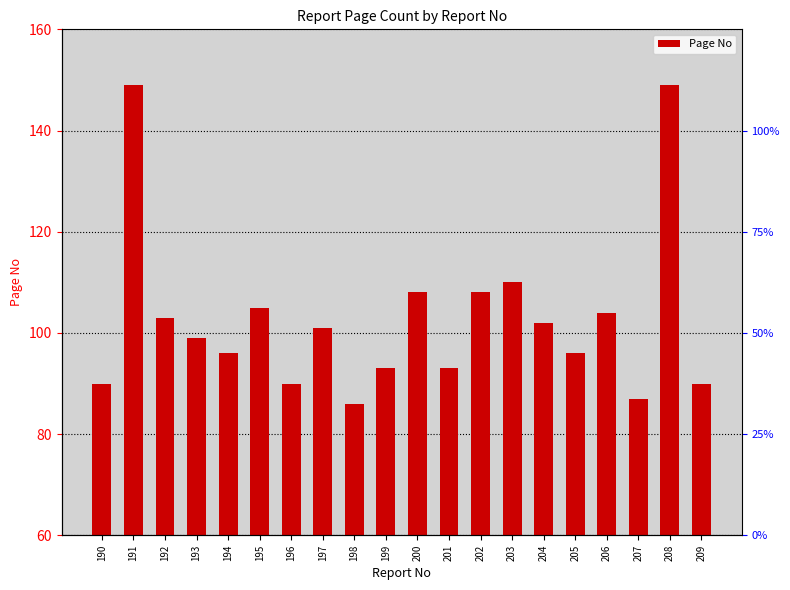

Which category has the highest value across all series?

191